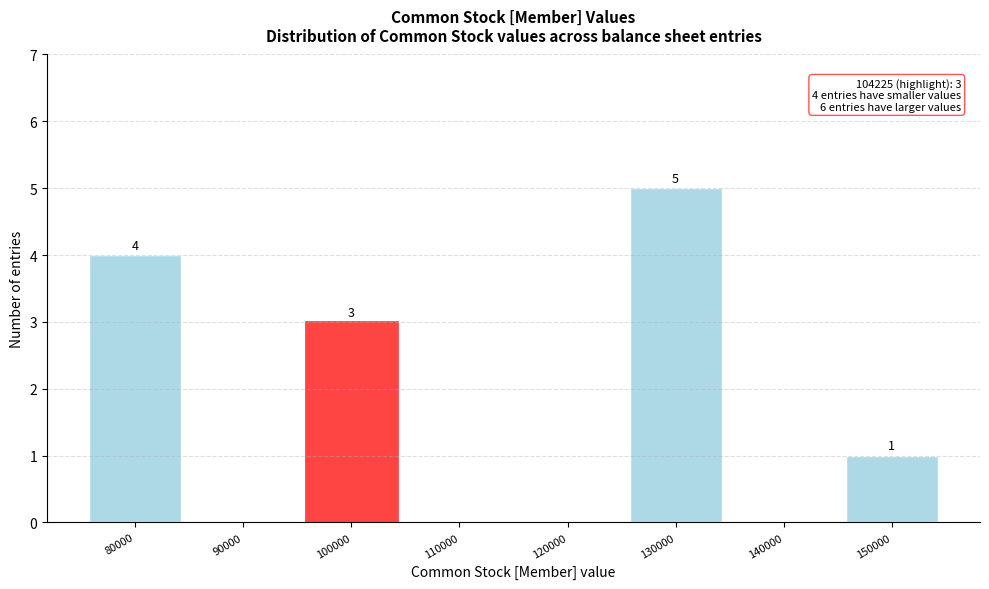

Reading right to left, extract all data points from this chart.

150000=1	140000=0	130000=5	120000=0	110000=0	100000=3	90000=0	80000=4